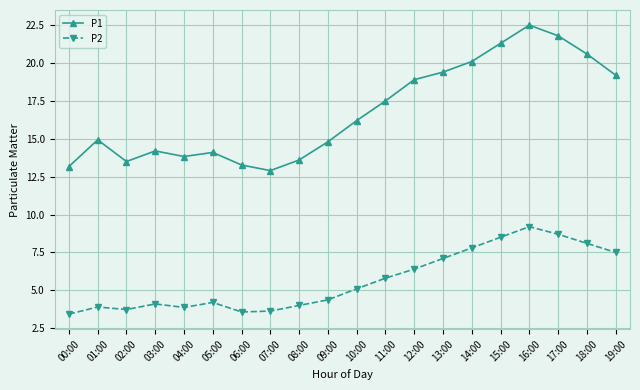

The value of P2 at 10:00 is 2.1. True or false?

False